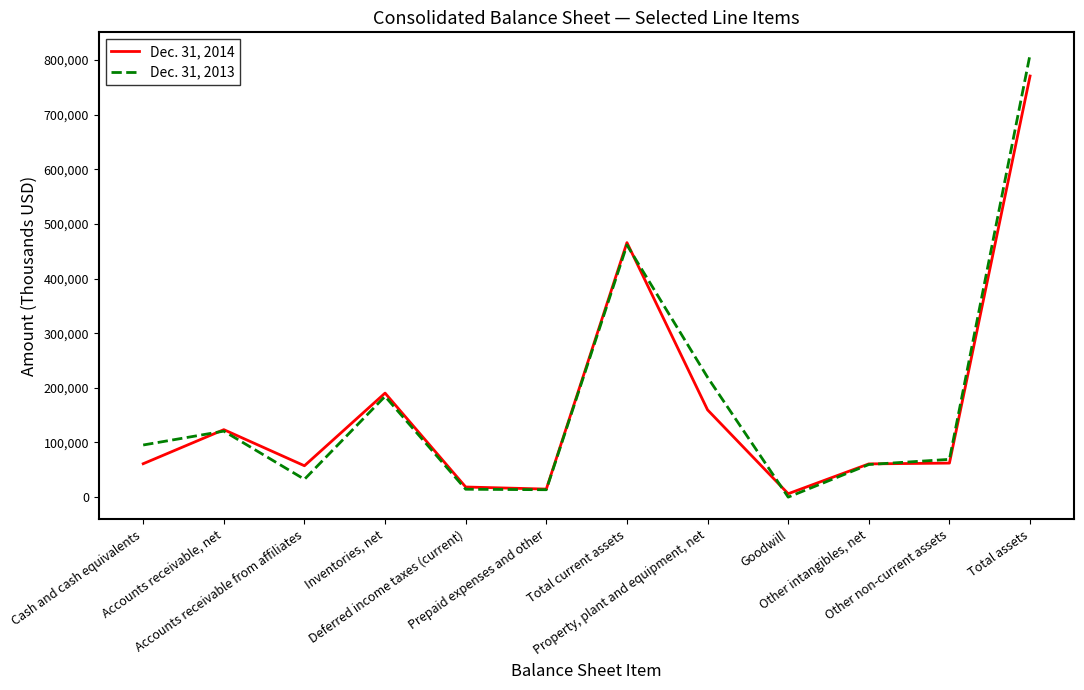

What is the difference between the maximum and minimum values in the Dec. 31, 2013 series?

809956